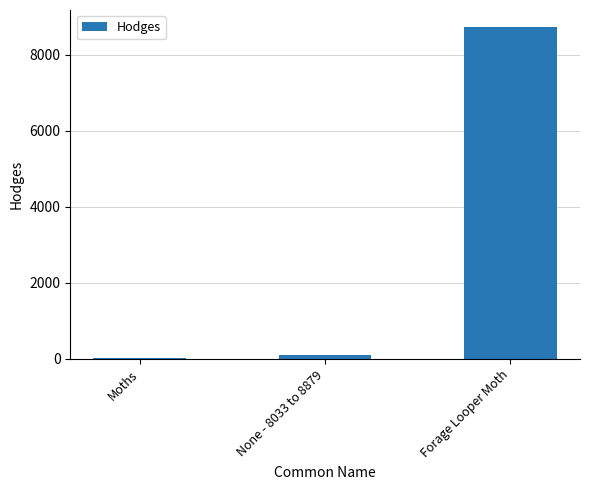

True or false: the data shows 12599.6 at Forage Looper Moth.

False